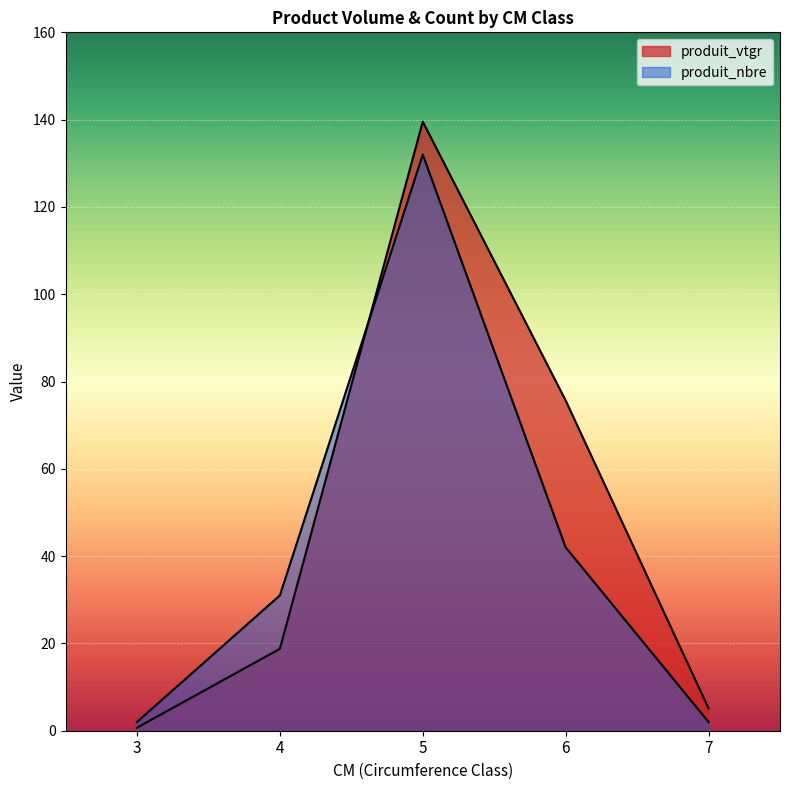

The produit_vtgr series shows 5.1 at 7. True or false?

True